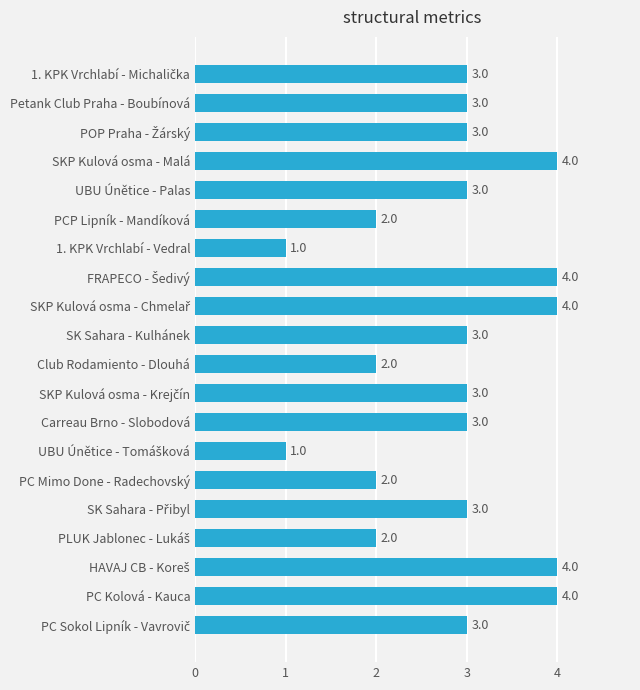

What is the greatest value displayed?

4